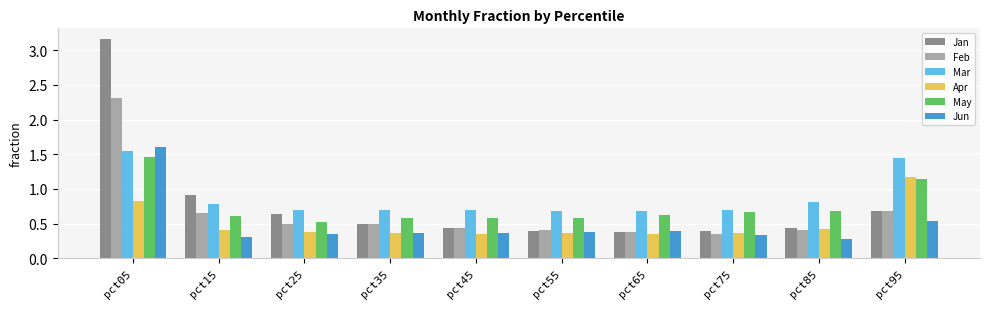

True or false: Apr has a value of 1.8 at pct95.

False